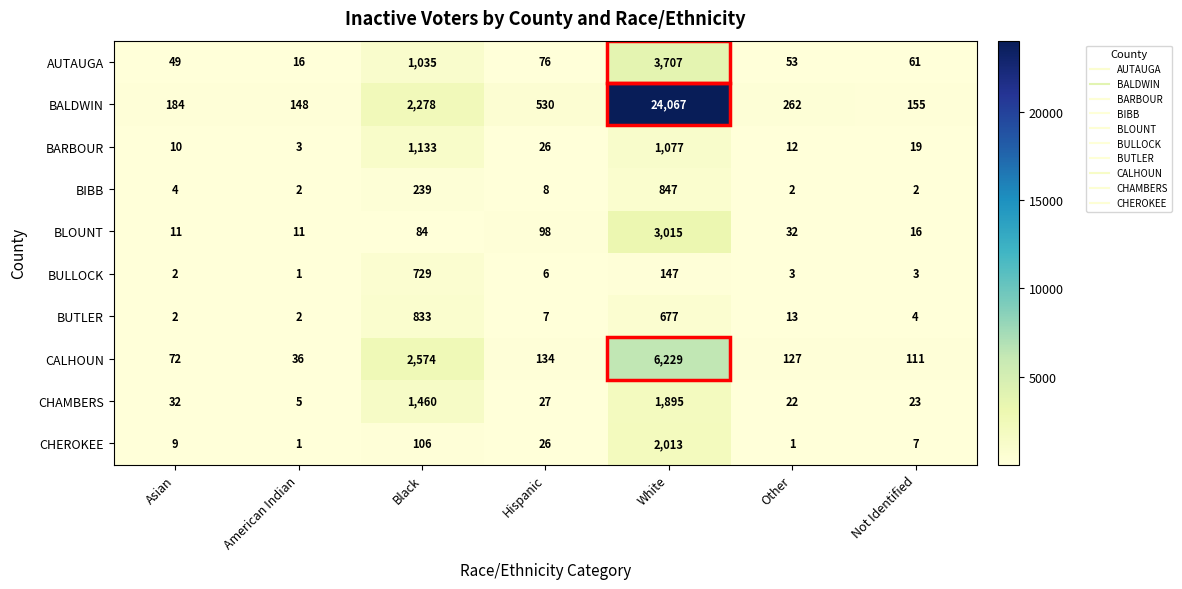

What is the average value of the AUTAUGA series?

714